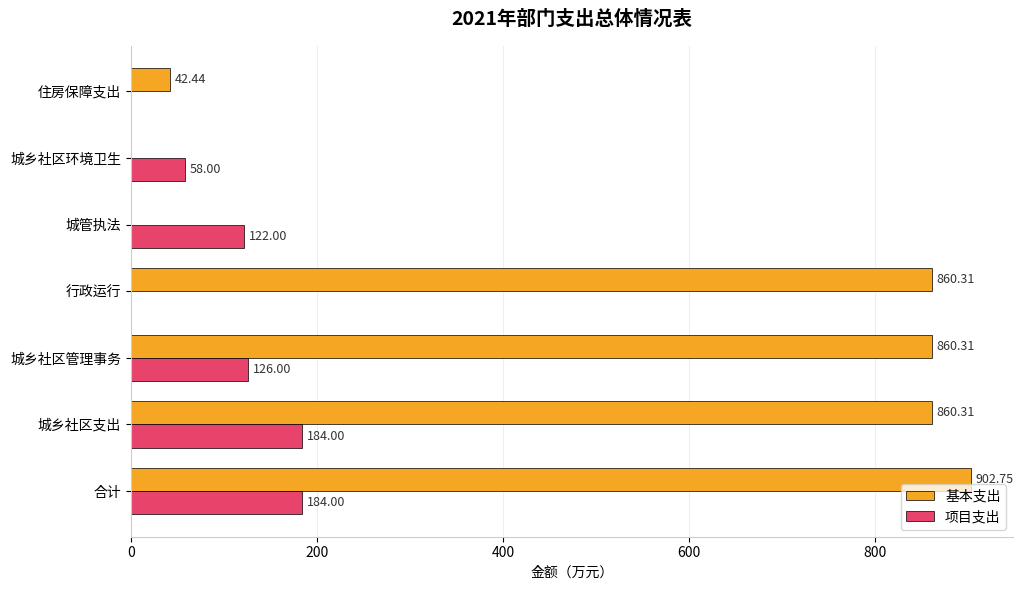

What is the sum of all 项目支出 values?

674.0